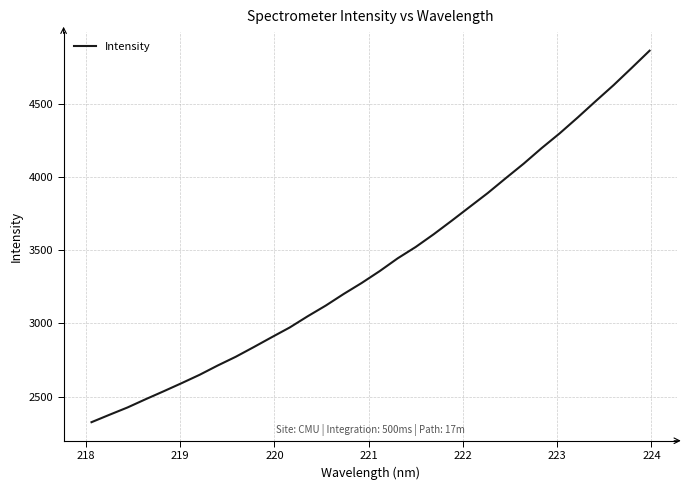

How many lines are shown in the chart?

1